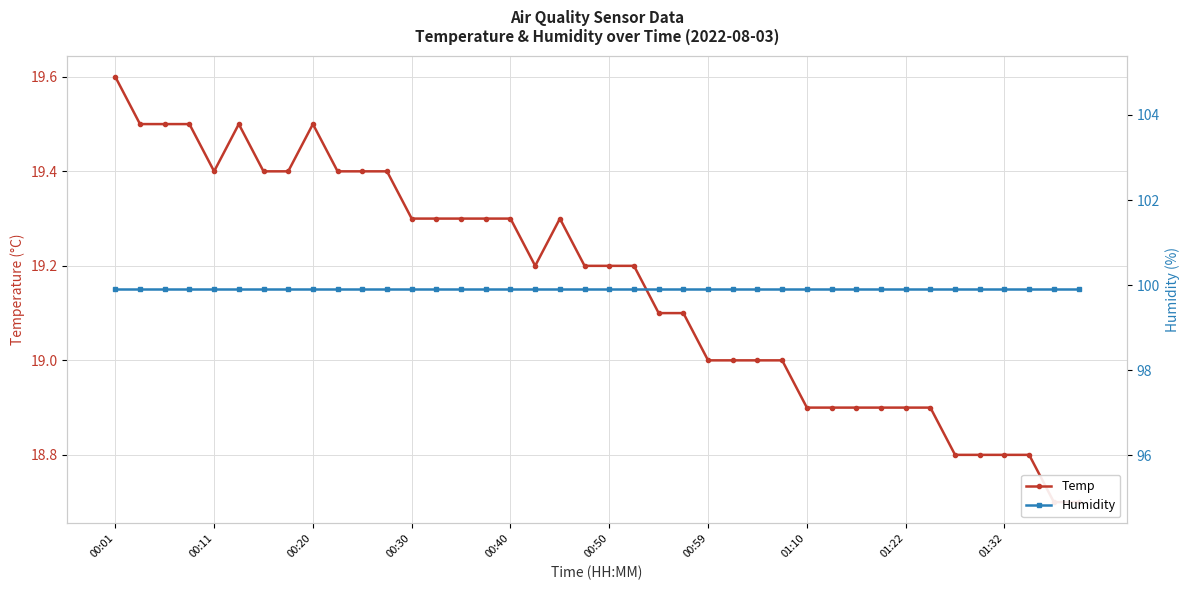

How many interior local valleys does the Temp series have?

2